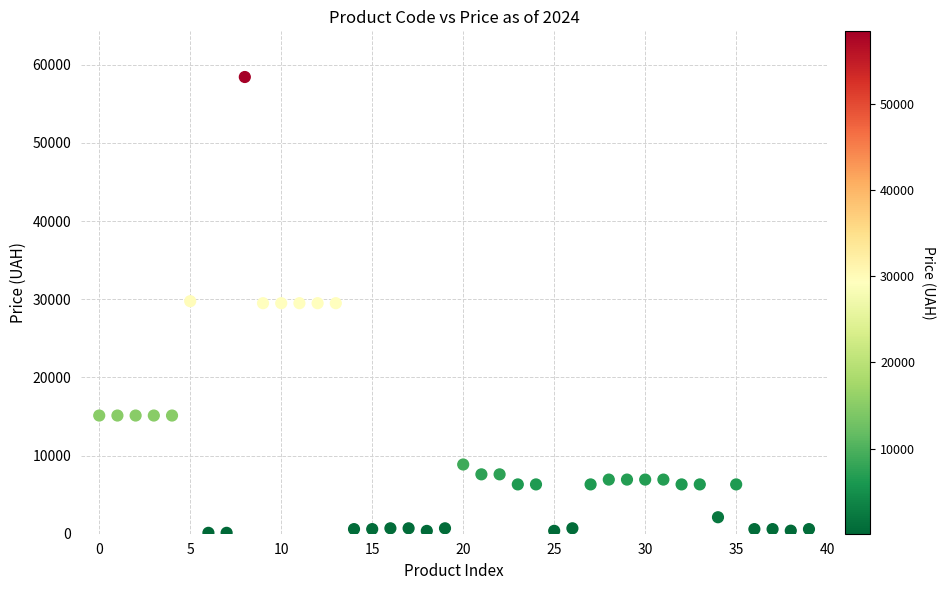

What is the range of Y values (max minus min)?

58312.4